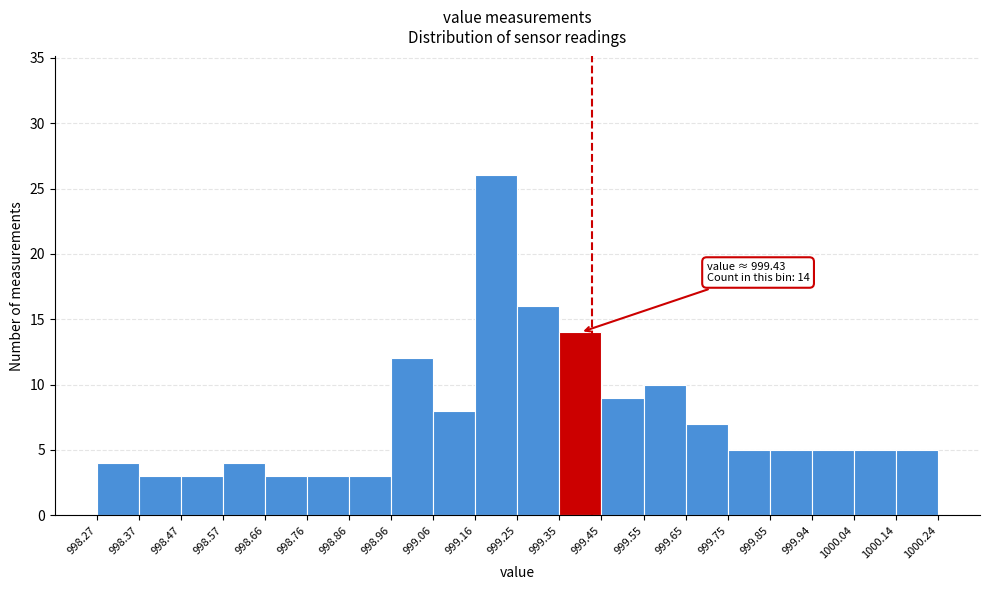

Which range on the x-axis has the tallest bar?

999.16 to 999.25